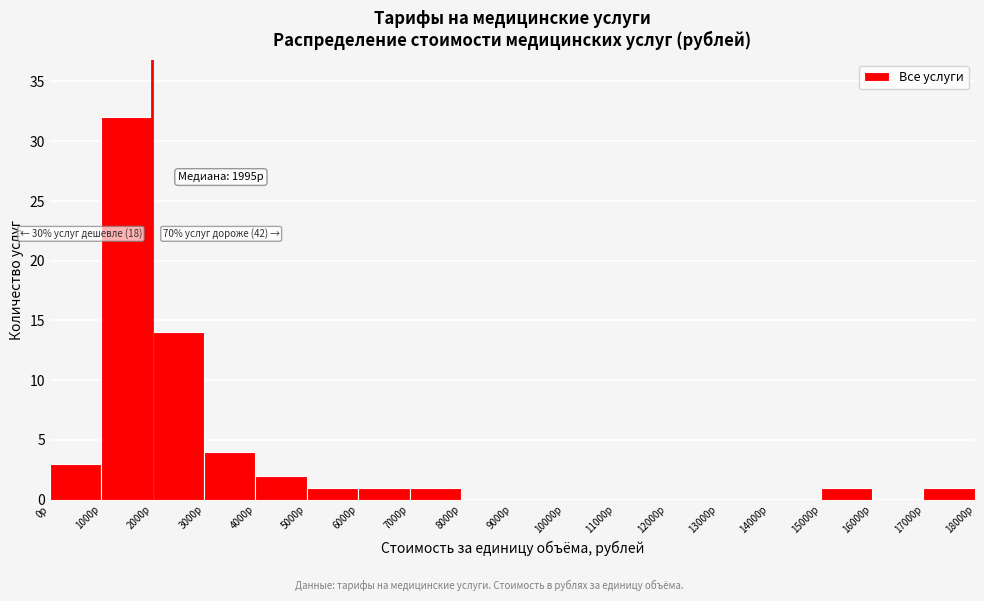

Which range on the x-axis has the tallest bar?

1000 to 2000